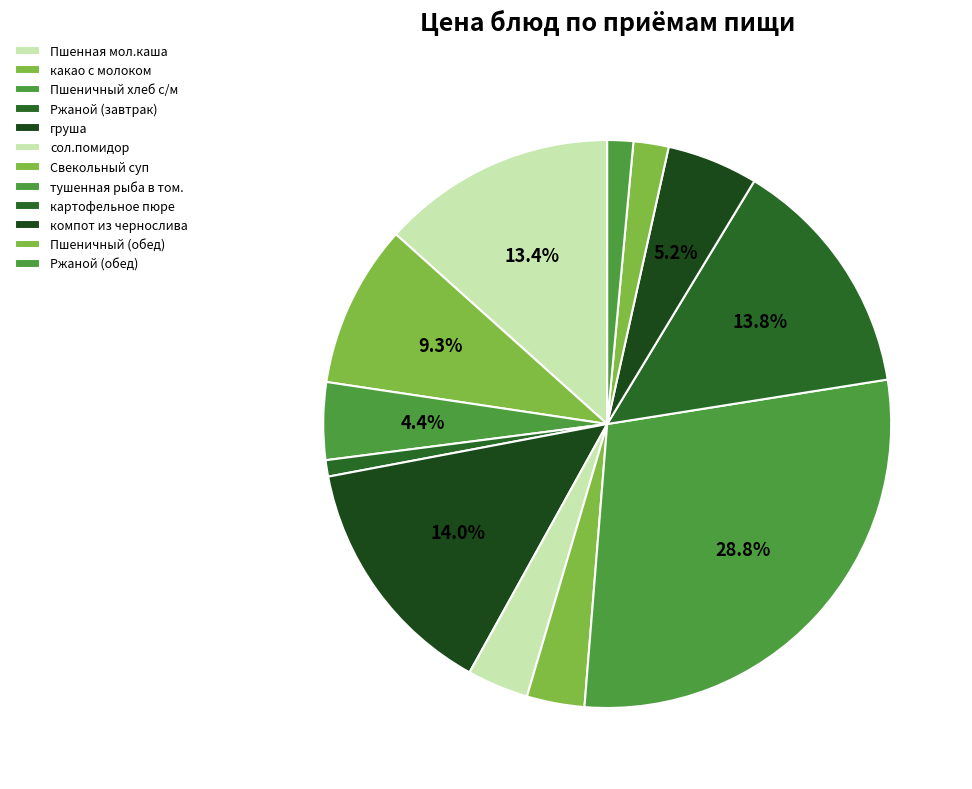

To the nearest percent, what is the difference between the largest and smallest slice percentages?

28%